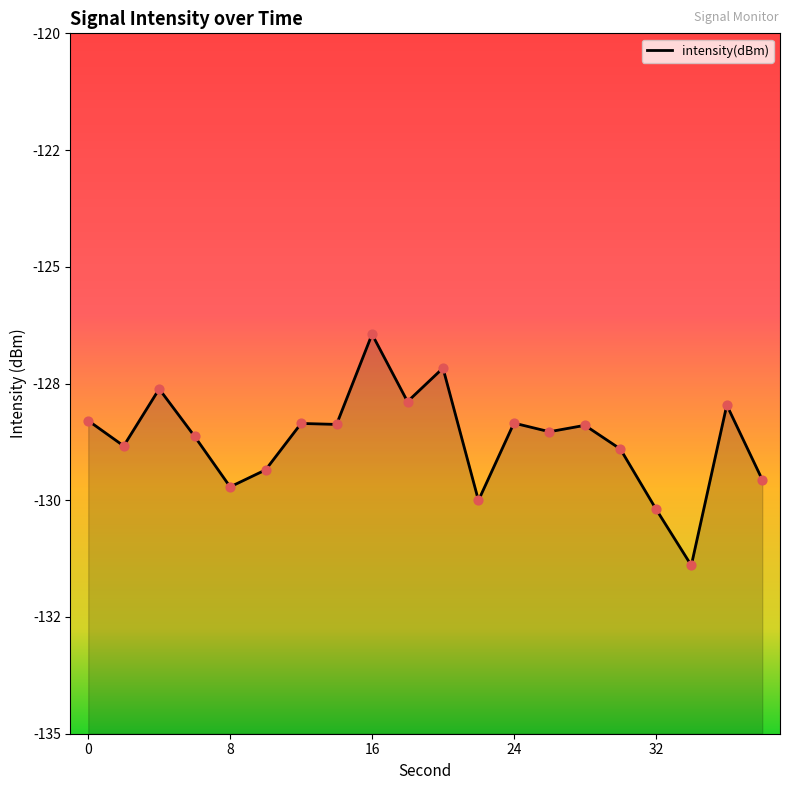

Which has a higher value, 8 or 38?

38